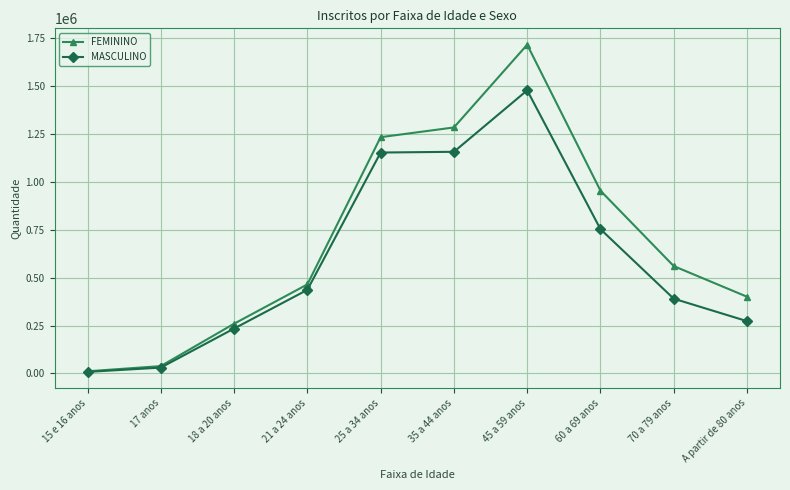

What is the difference between the maximum and second lowest values in the MASCULINO series?

1446434